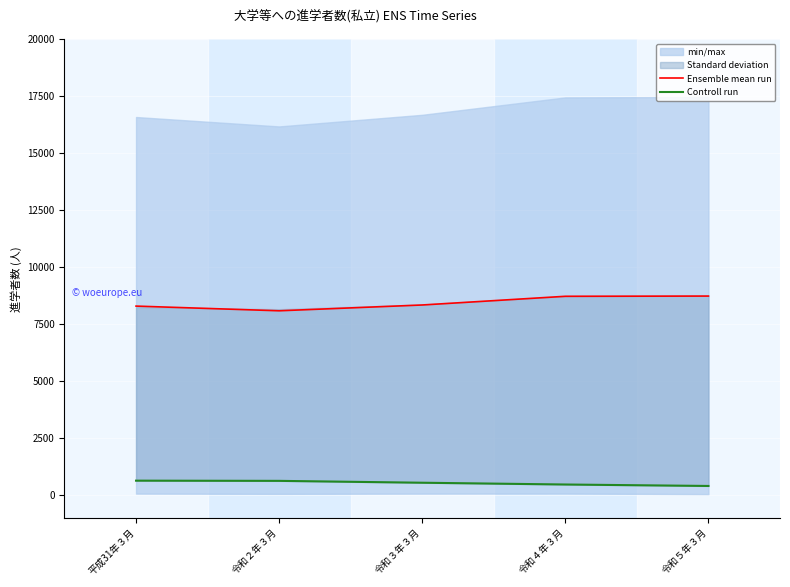

What position from the left is 平成31年３月?

1